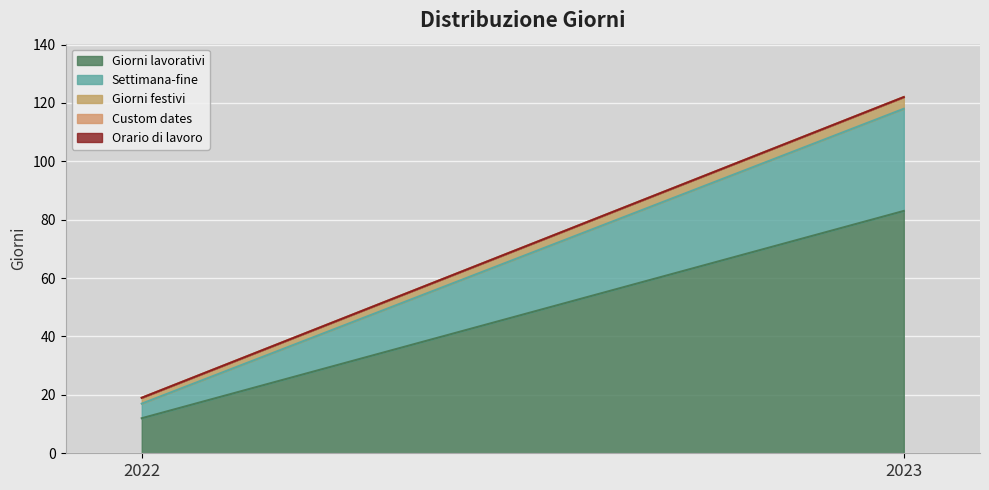

Which category has the lowest value in the Settimana-fine series?

2022